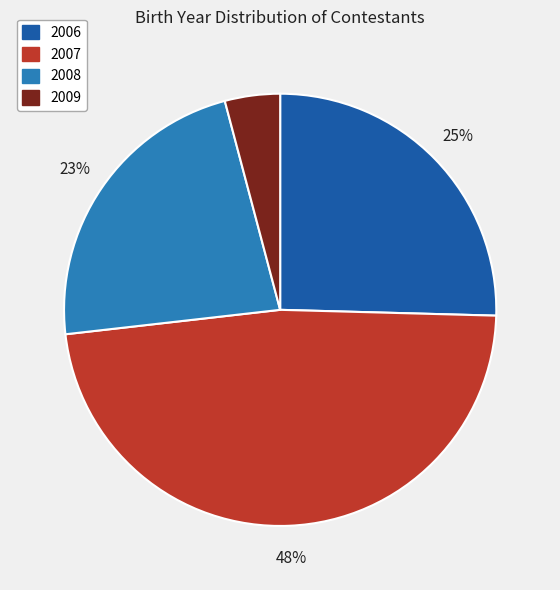

What is the smallest slice in the pie chart?

2009